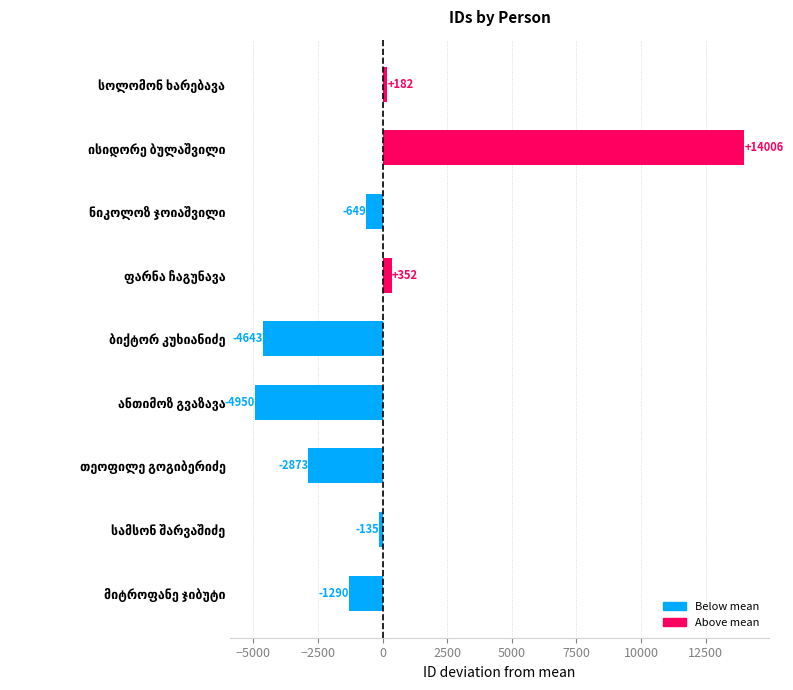

What is the difference between the second highest and second lowest values?

4995